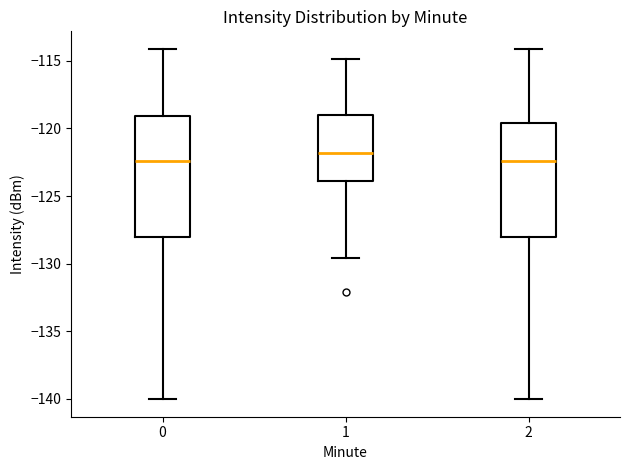

Reading left to right, read every box against the y-axis: the position of its median line, the range the box covers, and the ends of its whiskers. The values are not printed on the chart, so give them approximately, as read against the axis.

0: median -122.5, box -128.0 to -119.0, whiskers -140.0 to -114.0
1: median -122.0, box -124.0 to -119.0, whiskers -129.5 to -115.0
2: median -122.5, box -128.0 to -119.5, whiskers -140.0 to -114.0